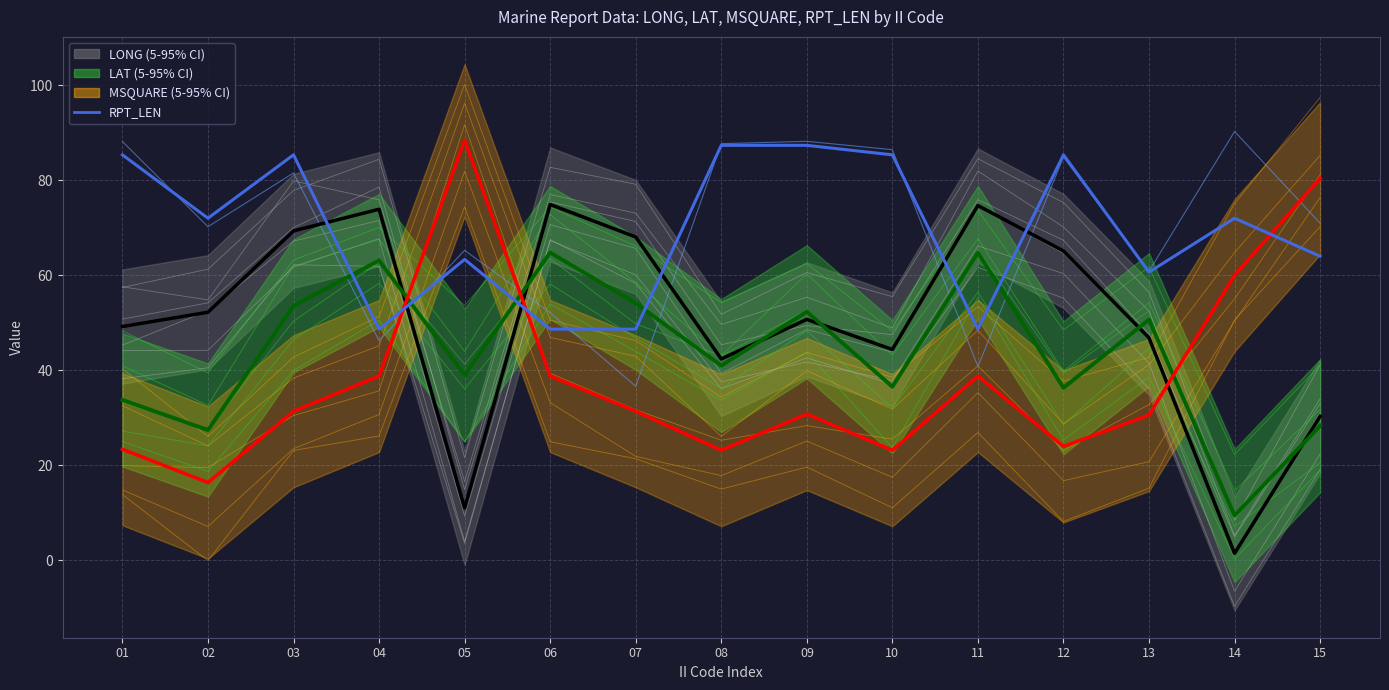

What is the change in value from 03 to 15?

-21.3